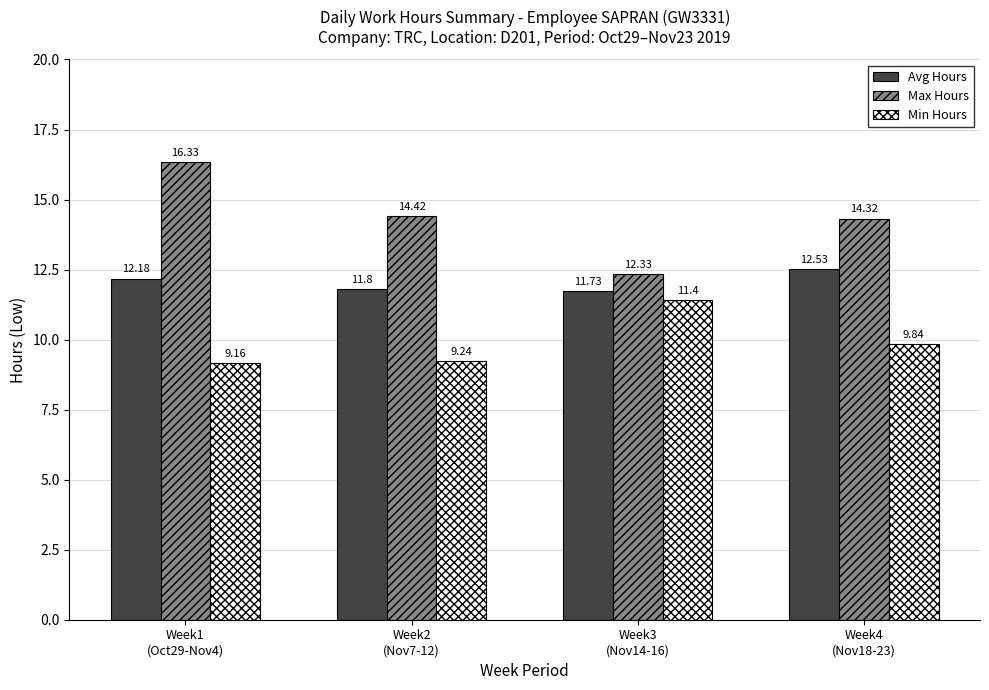

What is the approximate value of Avg Hours at Week2
(Nov7-12)?

11.8